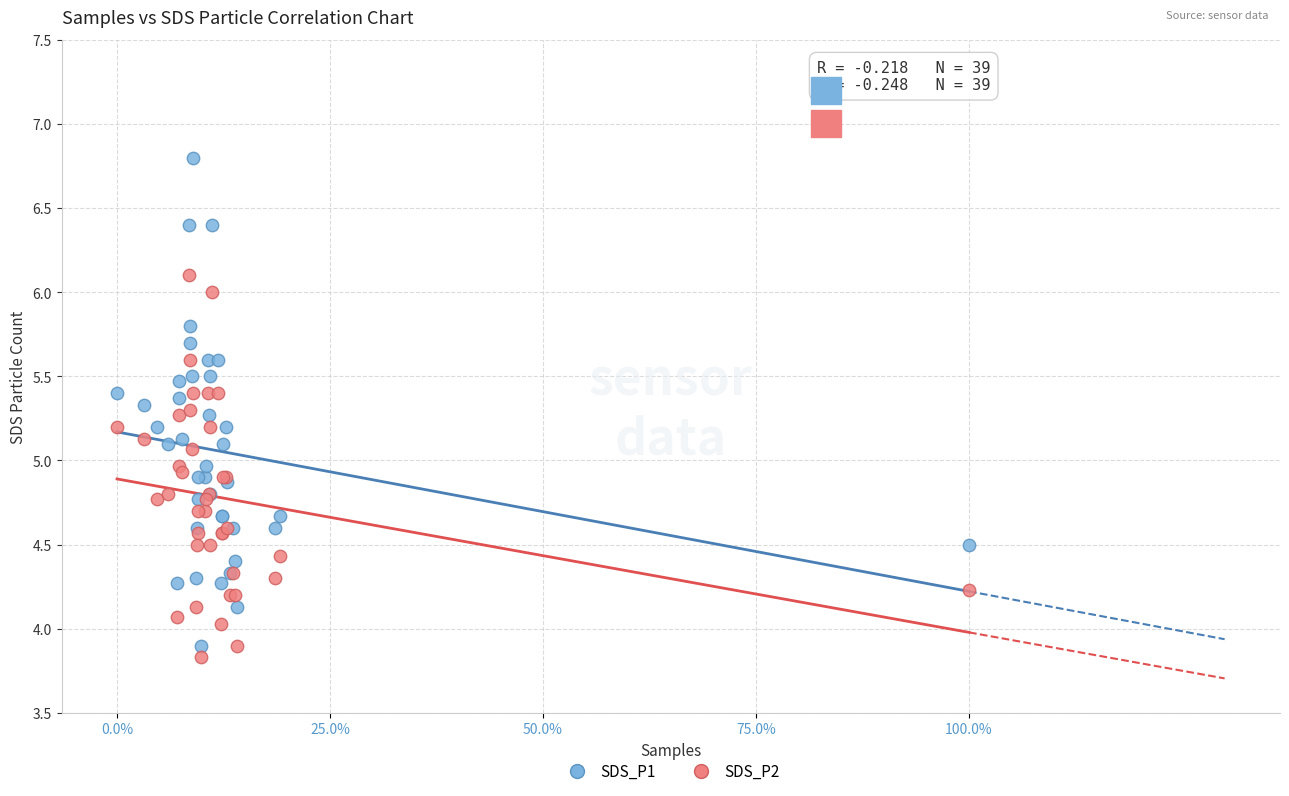

Which series has the largest Y range (max minus min)?

SDS_P1